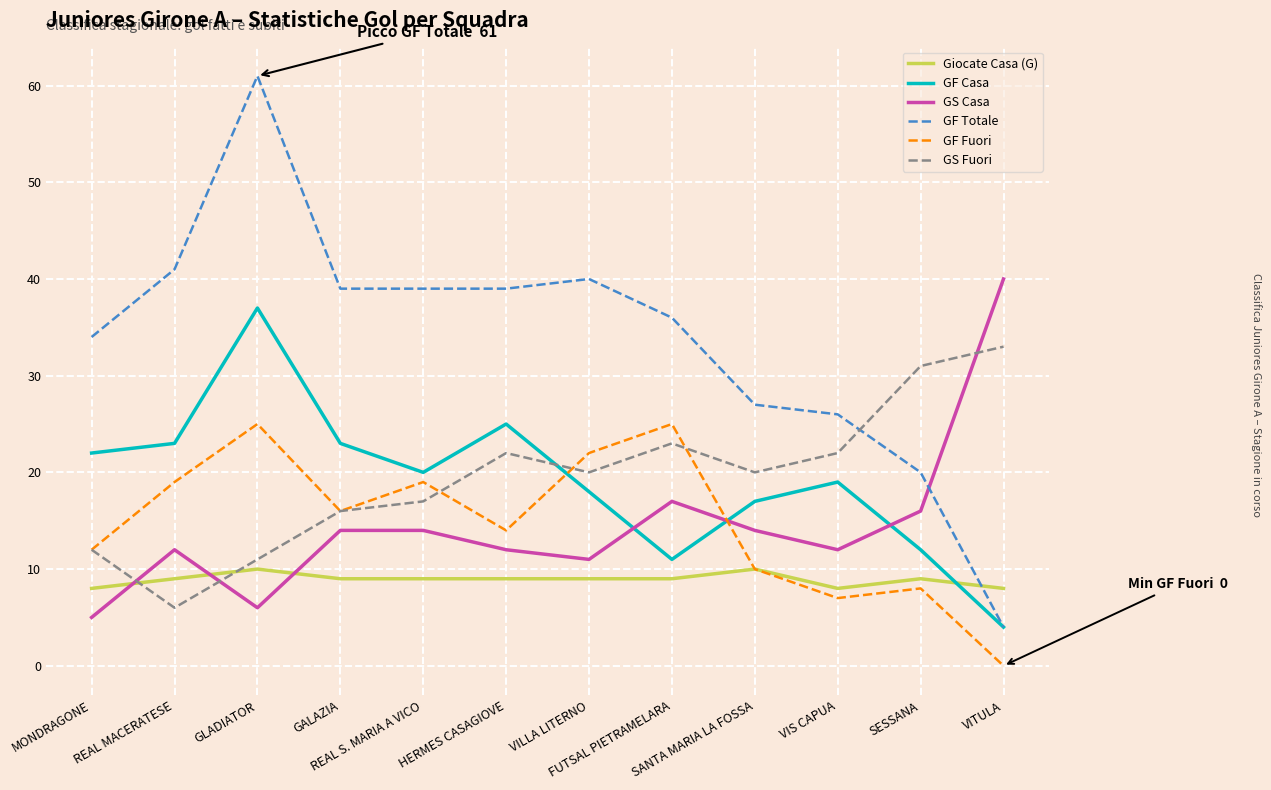

What is the total value across all series at FUTSAL PIETRAMELARA?

121